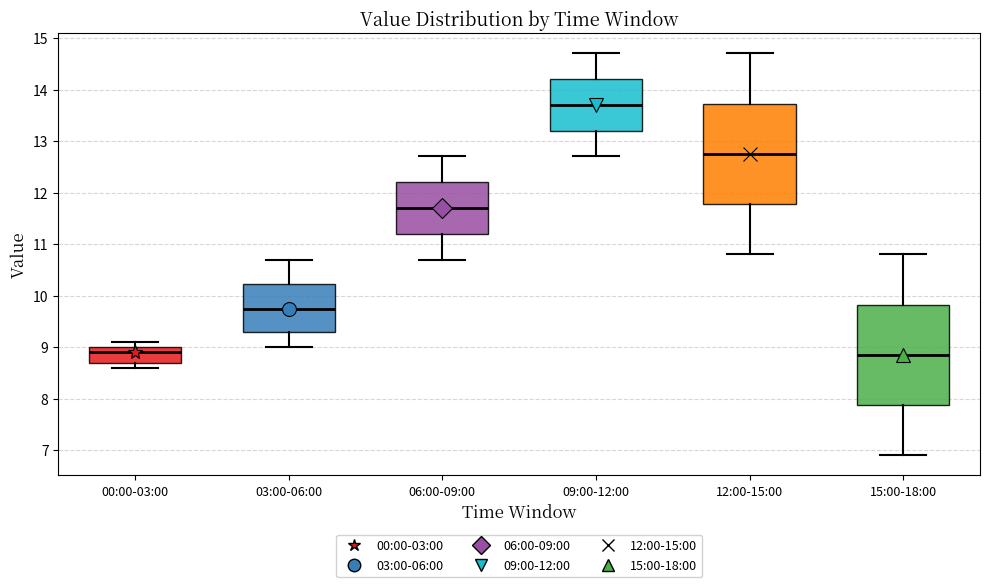

Where is the upper edge of the box for 09:00-12:00 on the y-axis? The values are not printed on the chart, so give them approximately, as read against the axis.

14.2